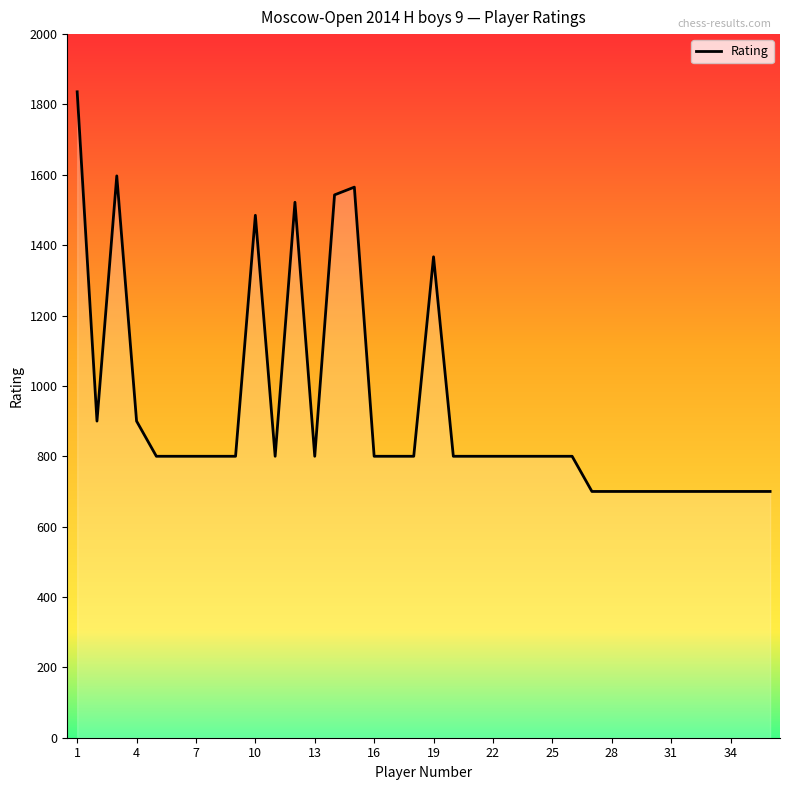

What is the minimum value shown in the chart?

700